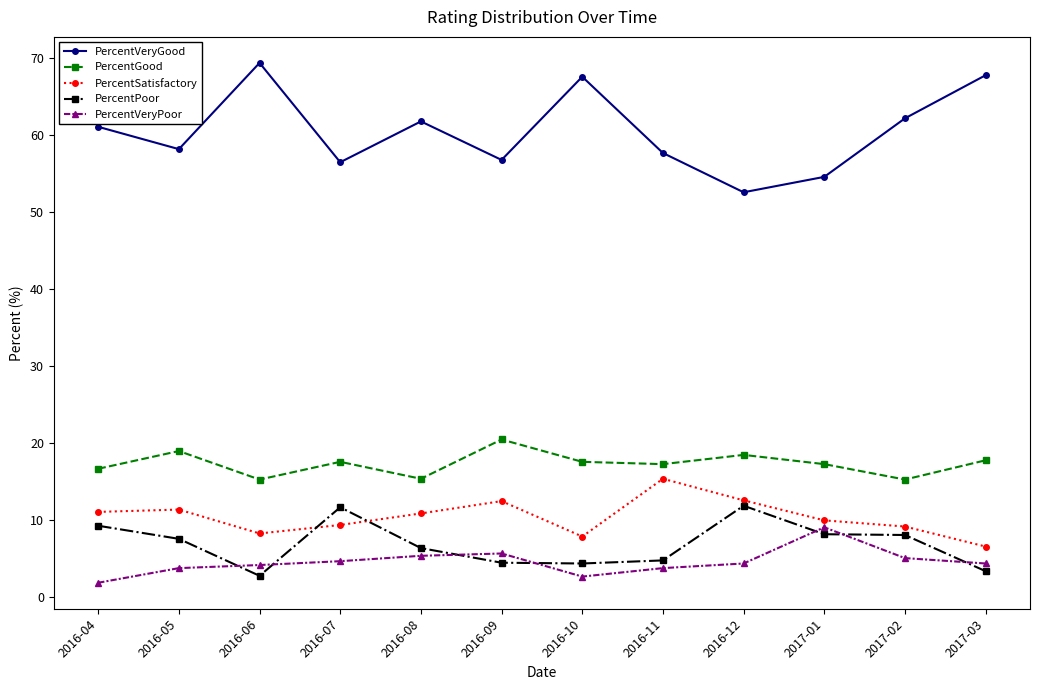

At which category does PercentPoor reach its first local valley?

2016-06